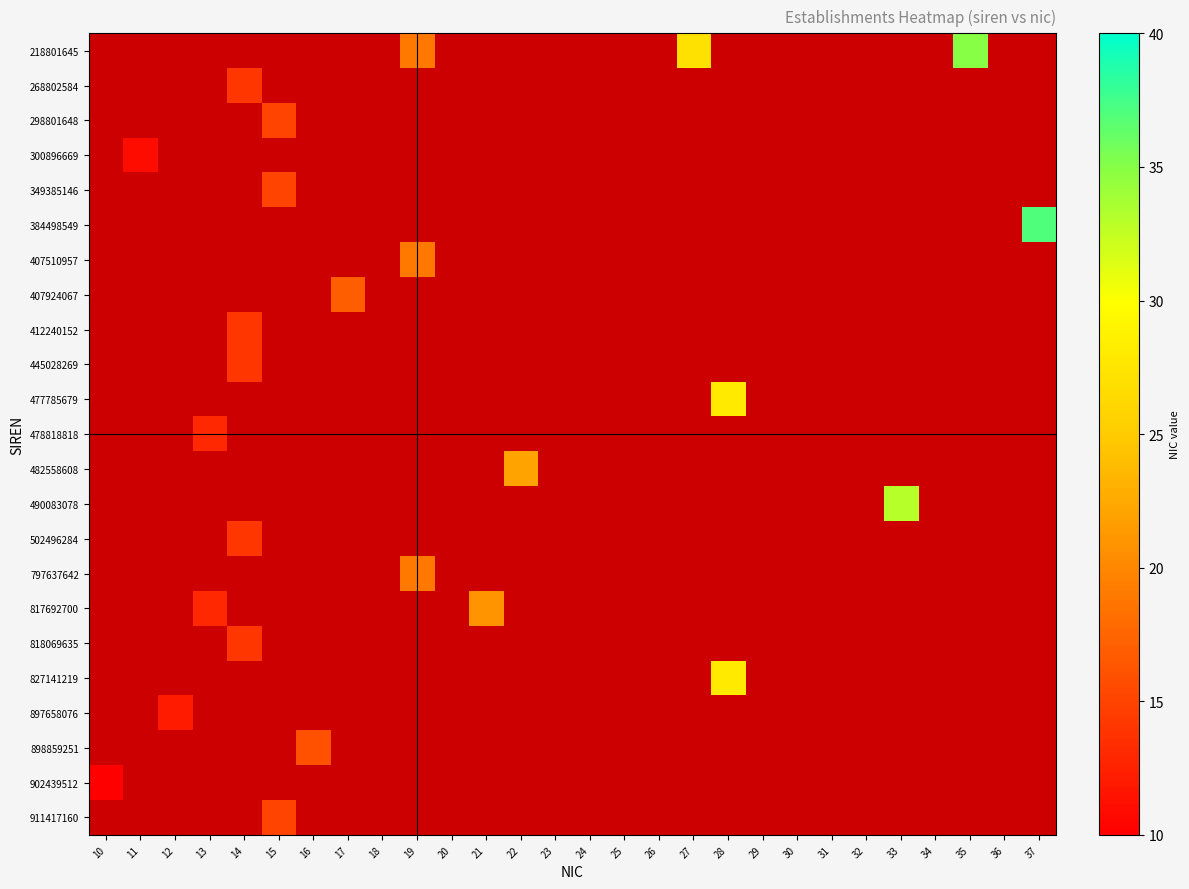

Which label corresponds to the smallest value in the chart?

10